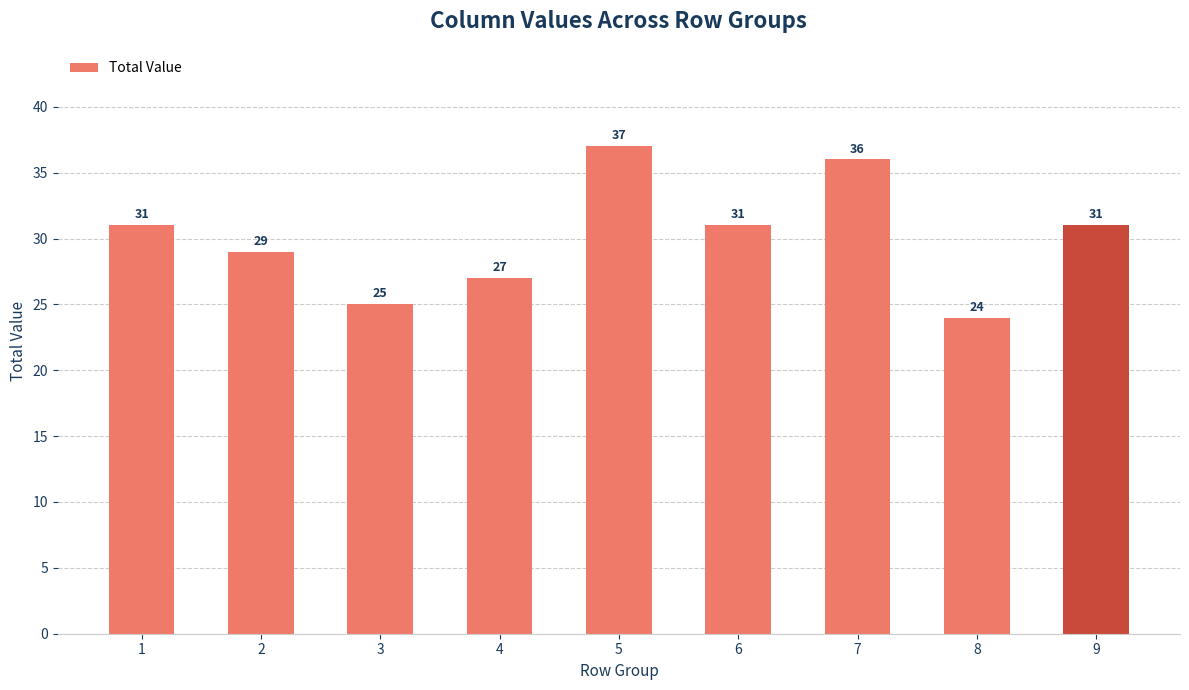

How many values are between 27 and 31?

5